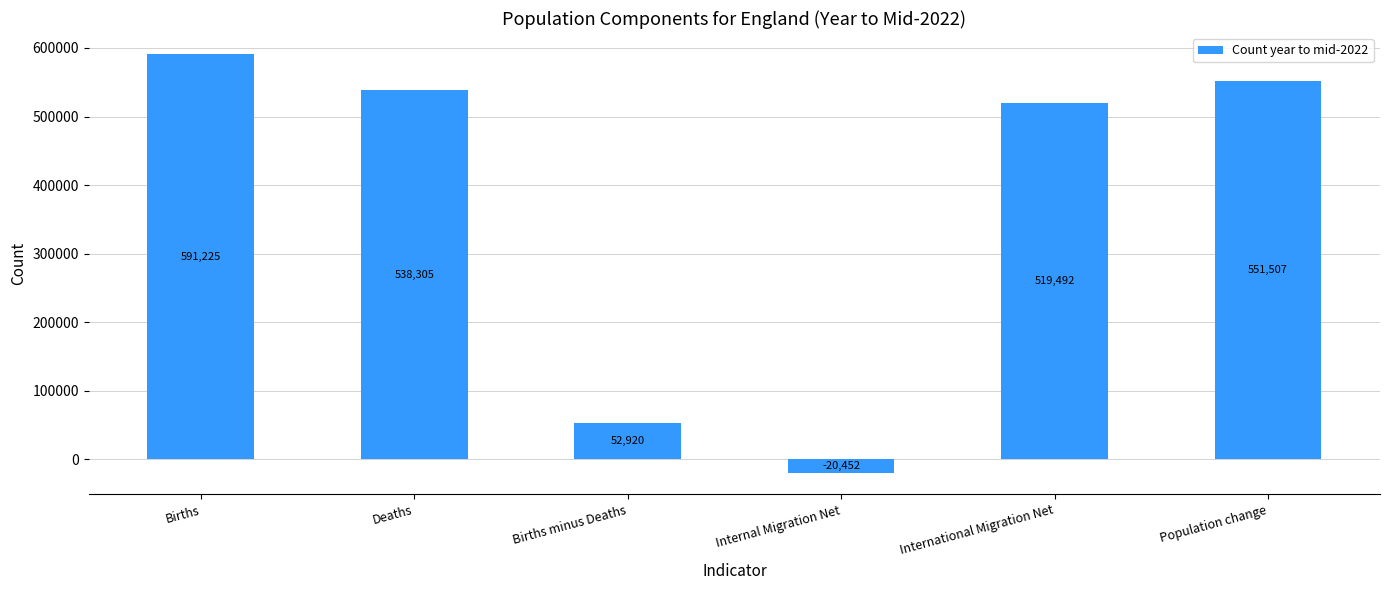

Count the number of data series in this chart.

1